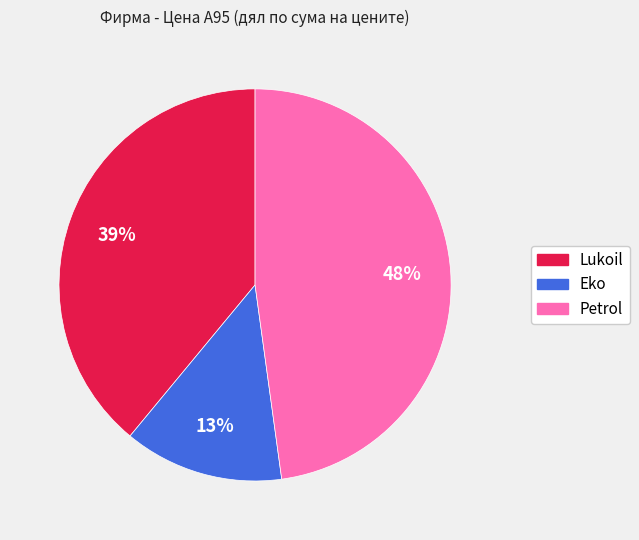

To the nearest percent, what is the difference between the largest and smallest slice percentages?

35%